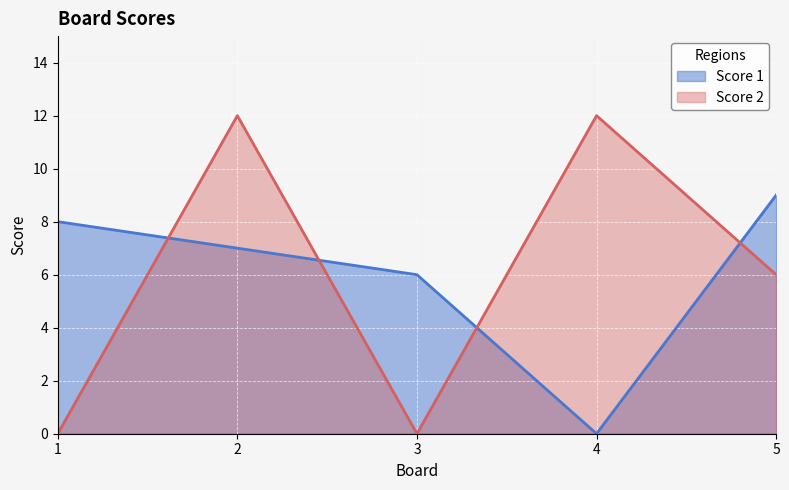

Which category has the highest value in the Score 1 series?

5